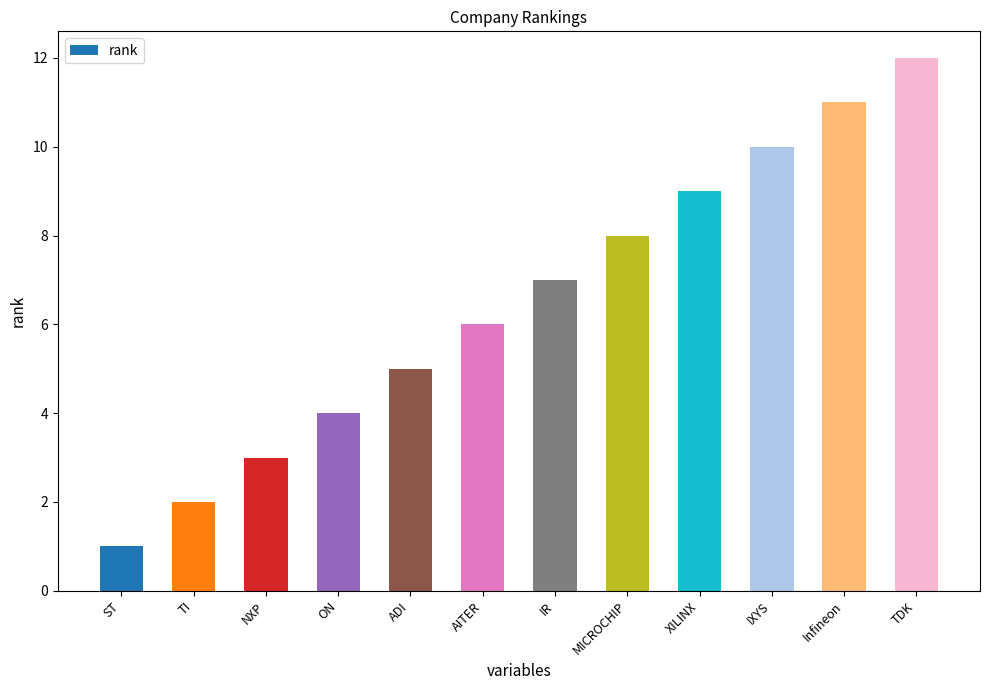

How many series are shown in this chart?

1